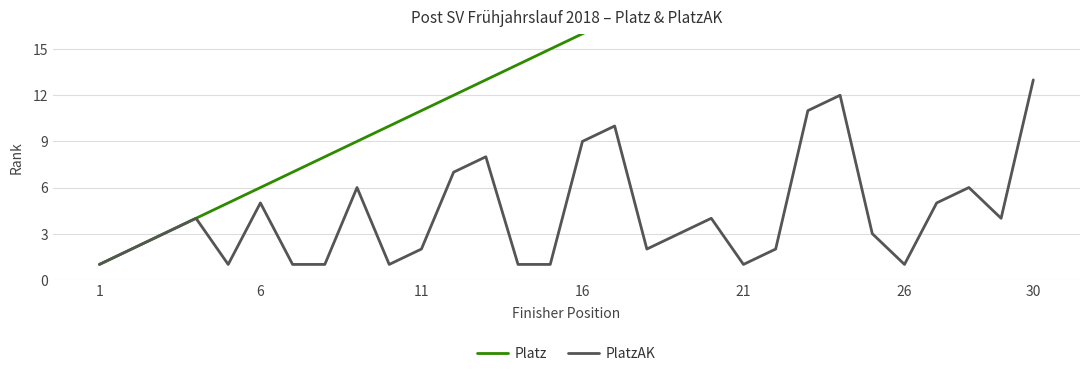

True or false: Platz and PlatzAK intersect in this chart.

False